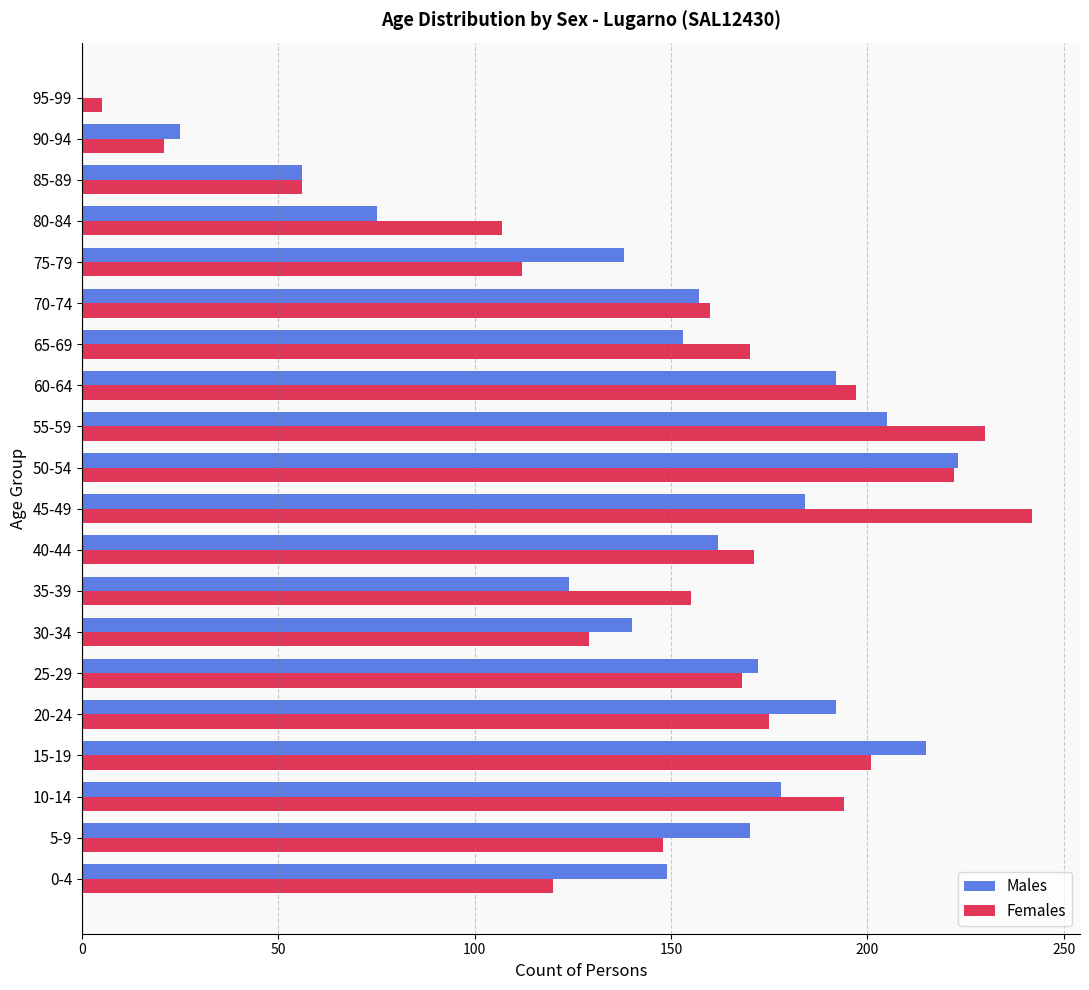

At which label is Males closest to 111?

35-39